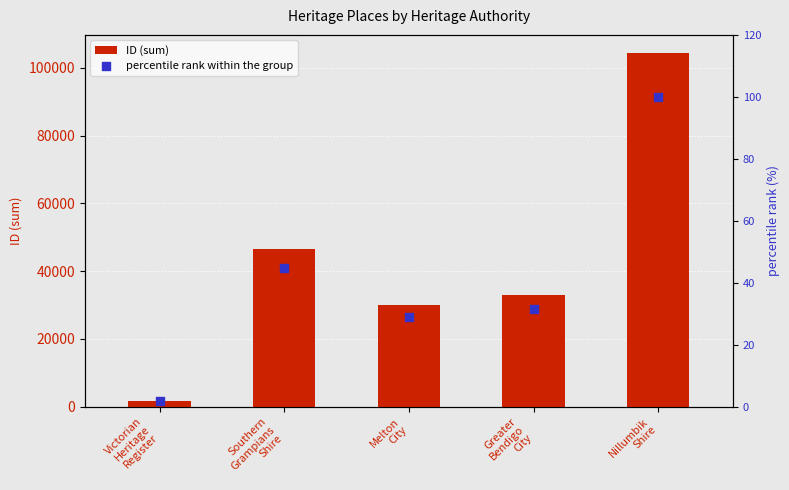

Which series has the largest total across all categories?

ID (sum)